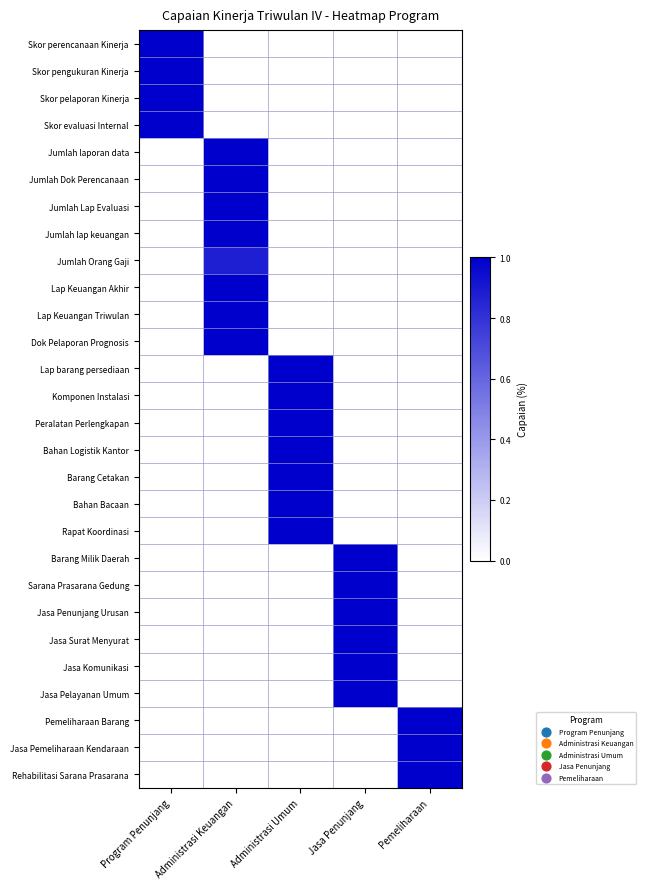

Reading right to left, what are all the values shown in this chart?

Skor perencanaan Kinerja: Pemeliharaan=0.0	Jasa Penunjang=0.0	Administrasi Umum=0.0	Administrasi Keuangan=0.0	Program Penunjang=1.0
Skor pengukuran Kinerja: Pemeliharaan=0.0	Jasa Penunjang=0.0	Administrasi Umum=0.0	Administrasi Keuangan=0.0	Program Penunjang=1.0
Skor pelaporan Kinerja: Pemeliharaan=0.0	Jasa Penunjang=0.0	Administrasi Umum=0.0	Administrasi Keuangan=0.0	Program Penunjang=1.0
Skor evaluasi Internal: Pemeliharaan=0.0	Jasa Penunjang=0.0	Administrasi Umum=0.0	Administrasi Keuangan=0.0	Program Penunjang=1.0
Jumlah laporan data: Pemeliharaan=0.0	Jasa Penunjang=0.0	Administrasi Umum=0.0	Administrasi Keuangan=1.0	Program Penunjang=0.0
Jumlah Dok Perencanaan: Pemeliharaan=0.0	Jasa Penunjang=0.0	Administrasi Umum=0.0	Administrasi Keuangan=1.0	Program Penunjang=0.0
Jumlah Lap Evaluasi: Pemeliharaan=0.0	Jasa Penunjang=0.0	Administrasi Umum=0.0	Administrasi Keuangan=1.0	Program Penunjang=0.0
Jumlah lap keuangan: Pemeliharaan=0.0	Jasa Penunjang=0.0	Administrasi Umum=0.0	Administrasi Keuangan=1.0	Program Penunjang=0.0
Jumlah Orang Gaji: Pemeliharaan=0.0	Jasa Penunjang=0.0	Administrasi Umum=0.0	Administrasi Keuangan=0.9	Program Penunjang=0.0
Lap Keuangan Akhir: Pemeliharaan=0.0	Jasa Penunjang=0.0	Administrasi Umum=0.0	Administrasi Keuangan=1.0	Program Penunjang=0.0
Lap Keuangan Triwulan: Pemeliharaan=0.0	Jasa Penunjang=0.0	Administrasi Umum=0.0	Administrasi Keuangan=1.0	Program Penunjang=0.0
Dok Pelaporan Prognosis: Pemeliharaan=0.0	Jasa Penunjang=0.0	Administrasi Umum=0.0	Administrasi Keuangan=1.0	Program Penunjang=0.0
Lap barang persediaan: Pemeliharaan=0.0	Jasa Penunjang=0.0	Administrasi Umum=1.0	Administrasi Keuangan=0.0	Program Penunjang=0.0
Komponen Instalasi: Pemeliharaan=0.0	Jasa Penunjang=0.0	Administrasi Umum=1.0	Administrasi Keuangan=0.0	Program Penunjang=0.0
Peralatan Perlengkapan: Pemeliharaan=0.0	Jasa Penunjang=0.0	Administrasi Umum=1.0	Administrasi Keuangan=0.0	Program Penunjang=0.0
Bahan Logistik Kantor: Pemeliharaan=0.0	Jasa Penunjang=0.0	Administrasi Umum=1.0	Administrasi Keuangan=0.0	Program Penunjang=0.0
Barang Cetakan: Pemeliharaan=0.0	Jasa Penunjang=0.0	Administrasi Umum=1.0	Administrasi Keuangan=0.0	Program Penunjang=0.0
Bahan Bacaan: Pemeliharaan=0.0	Jasa Penunjang=0.0	Administrasi Umum=1.0	Administrasi Keuangan=0.0	Program Penunjang=0.0
Rapat Koordinasi: Pemeliharaan=0.0	Jasa Penunjang=0.0	Administrasi Umum=1.0	Administrasi Keuangan=0.0	Program Penunjang=0.0
Barang Milik Daerah: Pemeliharaan=0.0	Jasa Penunjang=1.0	Administrasi Umum=0.0	Administrasi Keuangan=0.0	Program Penunjang=0.0
Sarana Prasarana Gedung: Pemeliharaan=0.0	Jasa Penunjang=1.0	Administrasi Umum=0.0	Administrasi Keuangan=0.0	Program Penunjang=0.0
Jasa Penunjang Urusan: Pemeliharaan=0.0	Jasa Penunjang=1.0	Administrasi Umum=0.0	Administrasi Keuangan=0.0	Program Penunjang=0.0
Jasa Surat Menyurat: Pemeliharaan=0.0	Jasa Penunjang=1.0	Administrasi Umum=0.0	Administrasi Keuangan=0.0	Program Penunjang=0.0
Jasa Komunikasi: Pemeliharaan=0.0	Jasa Penunjang=1.0	Administrasi Umum=0.0	Administrasi Keuangan=0.0	Program Penunjang=0.0
Jasa Pelayanan Umum: Pemeliharaan=0.0	Jasa Penunjang=1.0	Administrasi Umum=0.0	Administrasi Keuangan=0.0	Program Penunjang=0.0
Pemeliharaan Barang: Pemeliharaan=1.0	Jasa Penunjang=0.0	Administrasi Umum=0.0	Administrasi Keuangan=0.0	Program Penunjang=0.0
Jasa Pemeliharaan Kendaraan: Pemeliharaan=1.0	Jasa Penunjang=0.0	Administrasi Umum=0.0	Administrasi Keuangan=0.0	Program Penunjang=0.0
Rehabilitasi Sarana Prasarana: Pemeliharaan=1.0	Jasa Penunjang=0.0	Administrasi Umum=0.0	Administrasi Keuangan=0.0	Program Penunjang=0.0